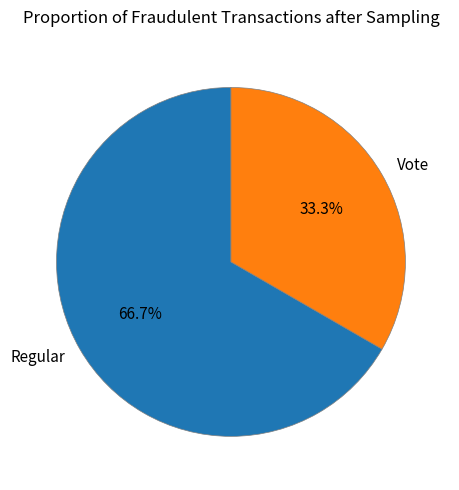

Count the number of slices in the pie.

2